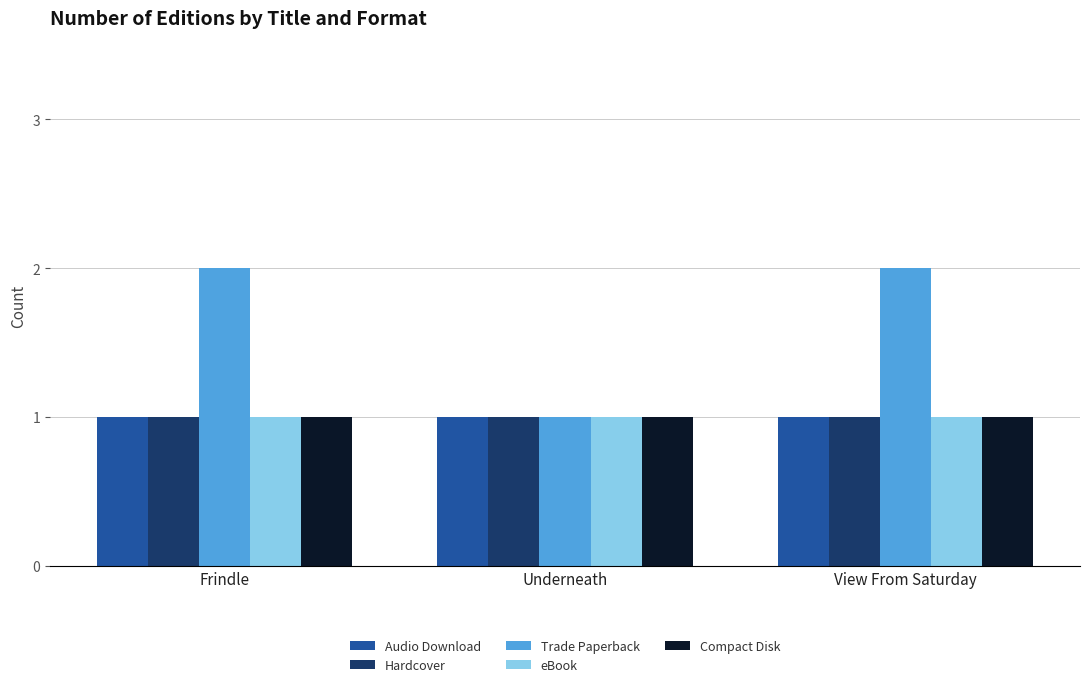

Is it true that Compact Disk equals 1 at Frindle?

True